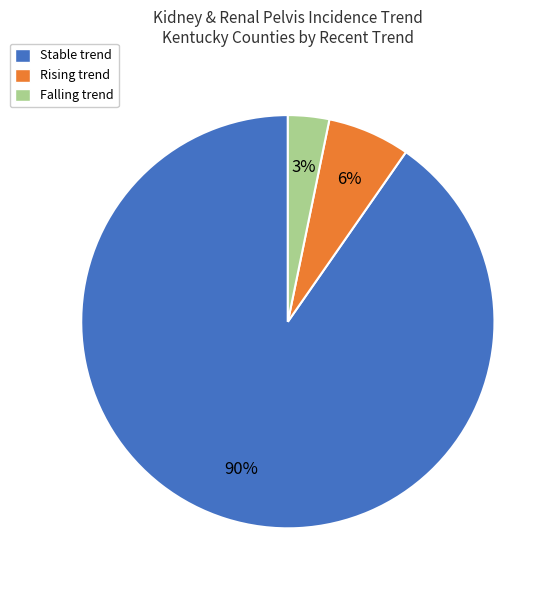

Which slice is the smallest?

Falling trend